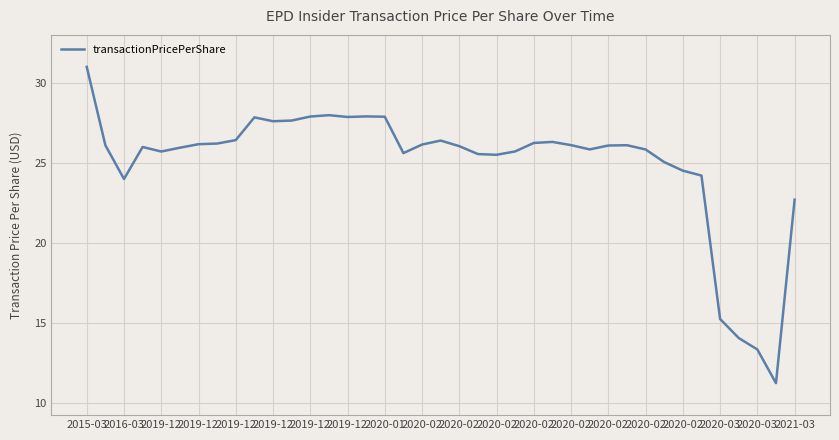

What is the maximum value shown in the chart?

31.0